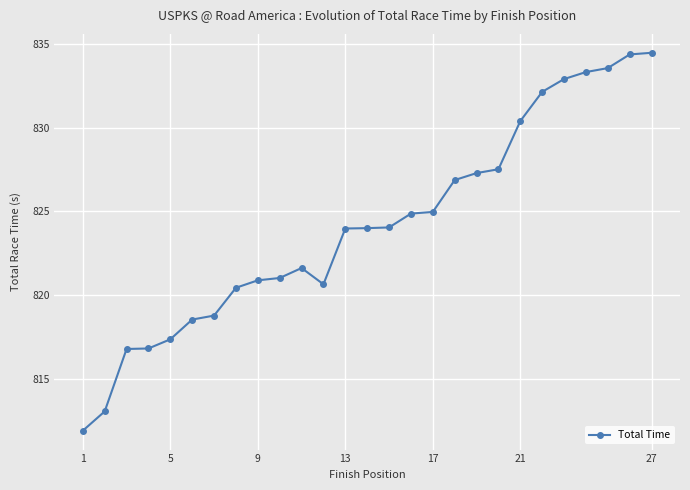

How many series are shown in this chart?

1